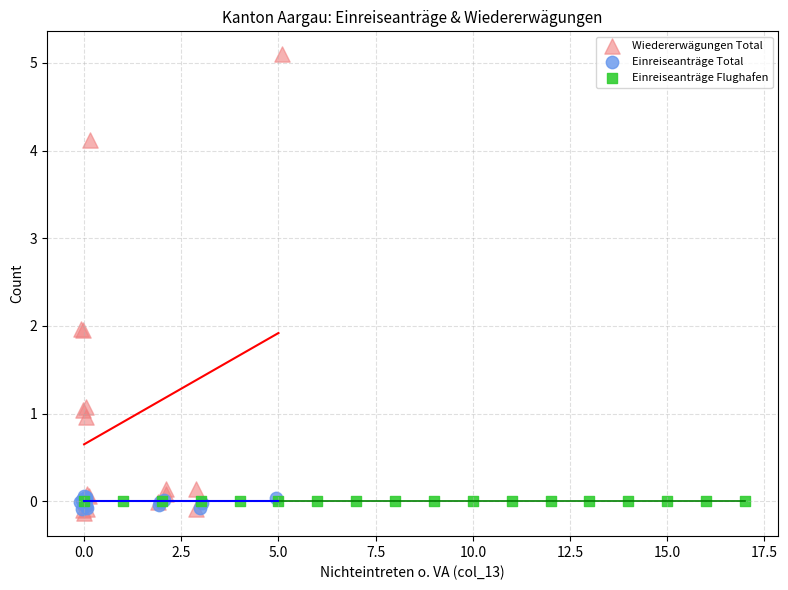

What are all the series names shown in the legend?

Wiedererwägungen Total, Einreiseanträge Total, Einreiseanträge Flughafen